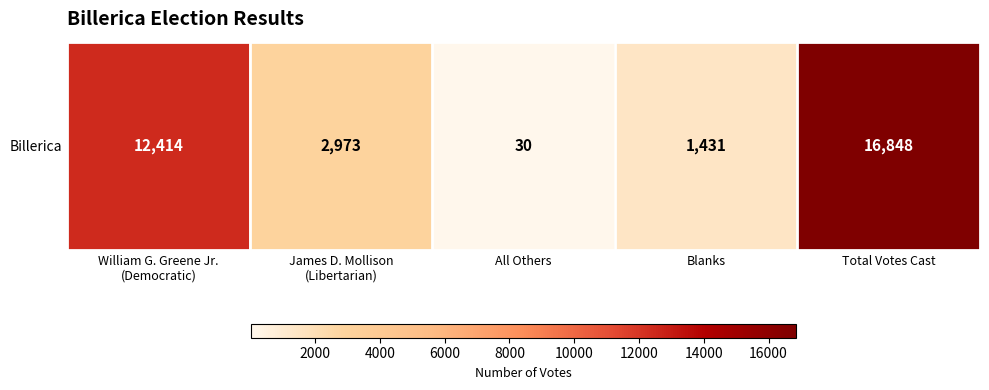

Reading left to right, transcribe all the data shown in this chart.

12414	2973	30	1431	16848